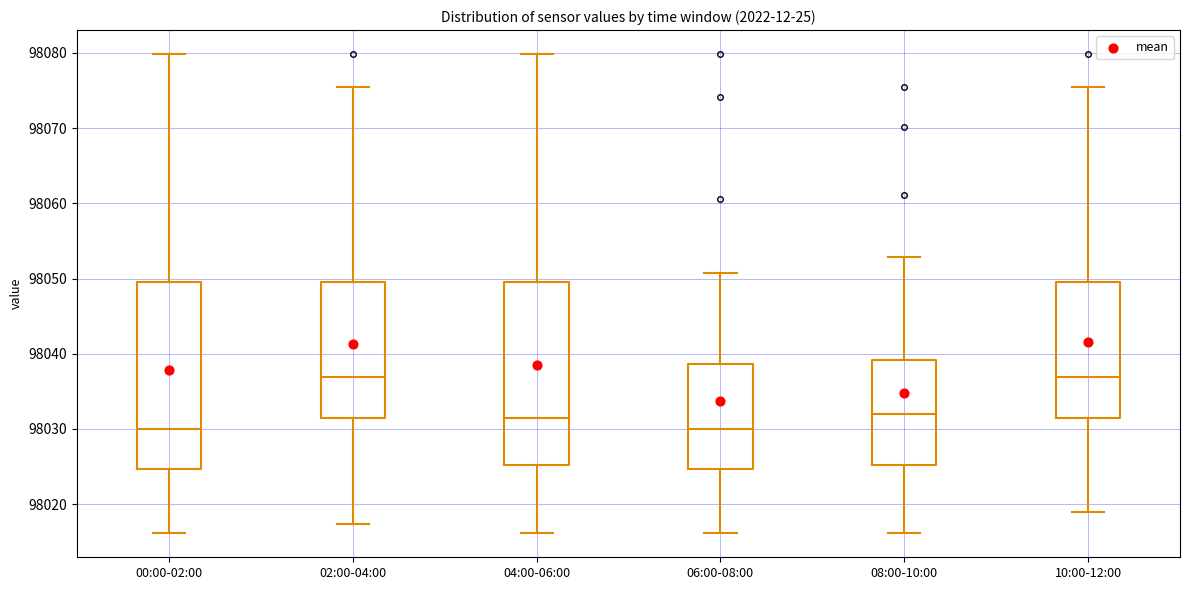

Reading left to right, transcribe this box plot: for each box, give where its median line is, the range the box spans, and where its two whiskers end, as read against the y-axis. The values are not printed on the chart, so give them approximately, as read against the axis.

00:00-02:00: median 98030, box 98025 to 98050, whiskers 98016 to 98080
02:00-04:00: median 98037, box 98031 to 98050, whiskers 98017 to 98075
04:00-06:00: median 98031, box 98025 to 98050, whiskers 98016 to 98080
06:00-08:00: median 98030, box 98025 to 98039, whiskers 98016 to 98051
08:00-10:00: median 98032, box 98025 to 98039, whiskers 98016 to 98053
10:00-12:00: median 98037, box 98031 to 98050, whiskers 98019 to 98075